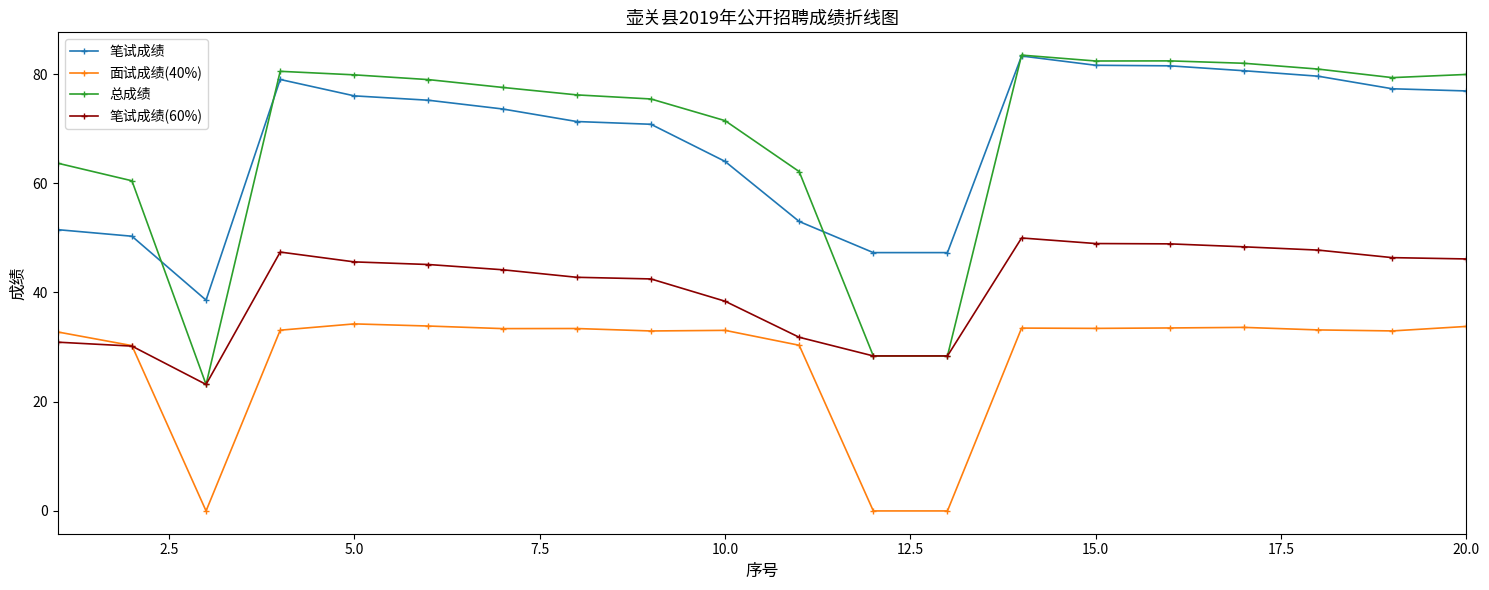

Which series has the largest range (max minus min)?

总成绩